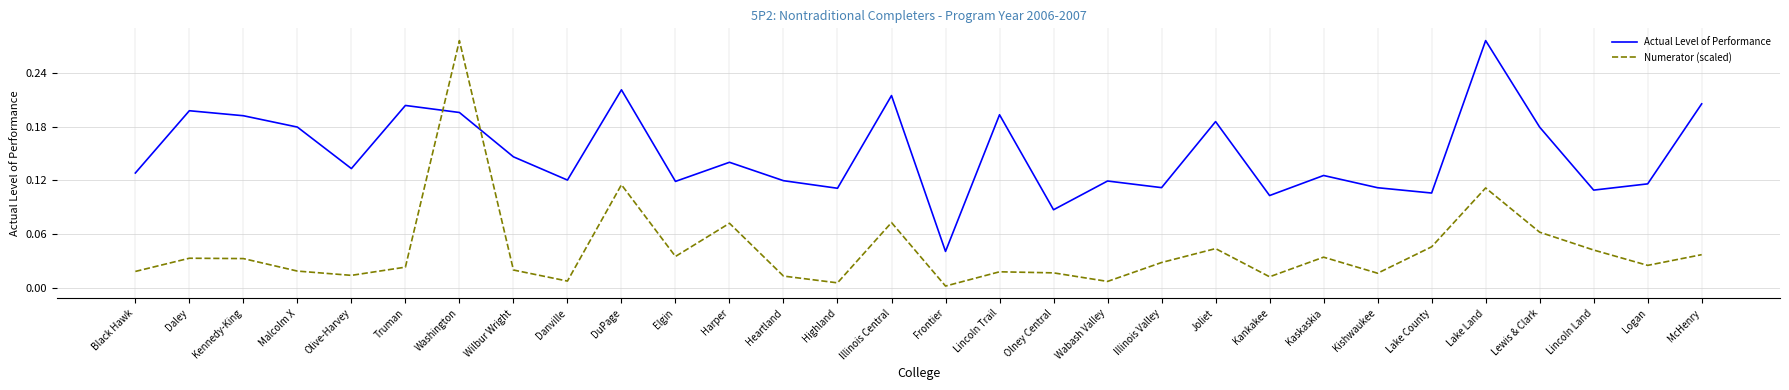

Where do Actual Level of Performance and Numerator (scaled) first cross each other?

Truman and Washington